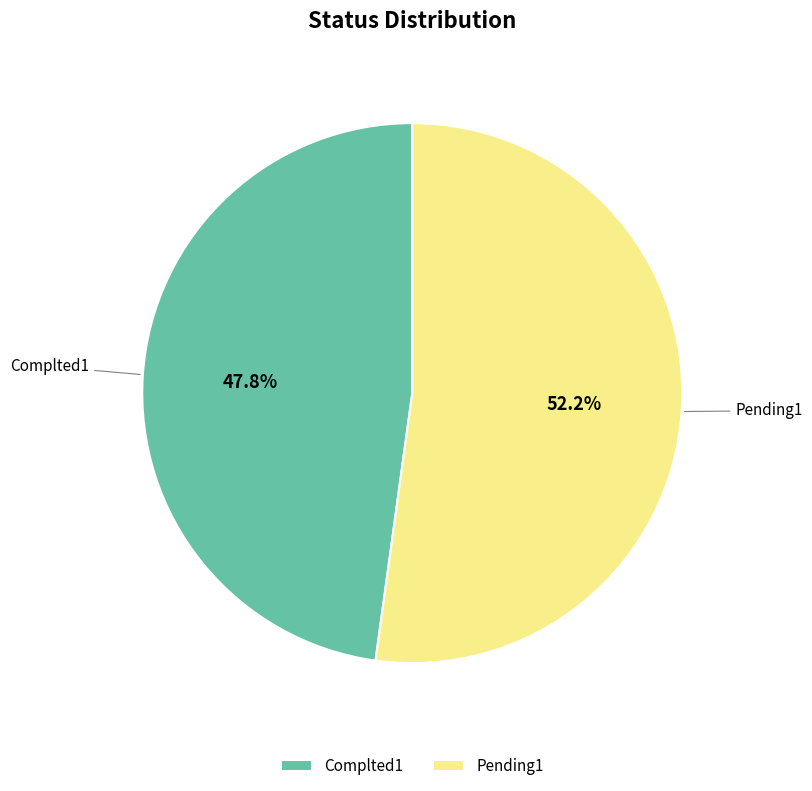

What is the largest slice in the pie chart?

Pending1